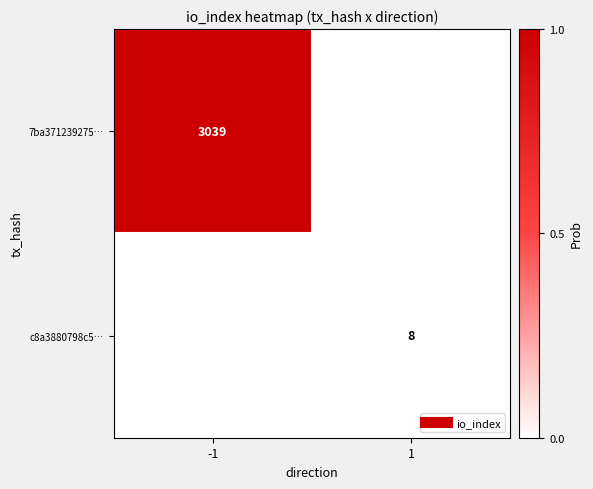

The c8a3880798c5… series shows 0.0 at 1. True or false?

False